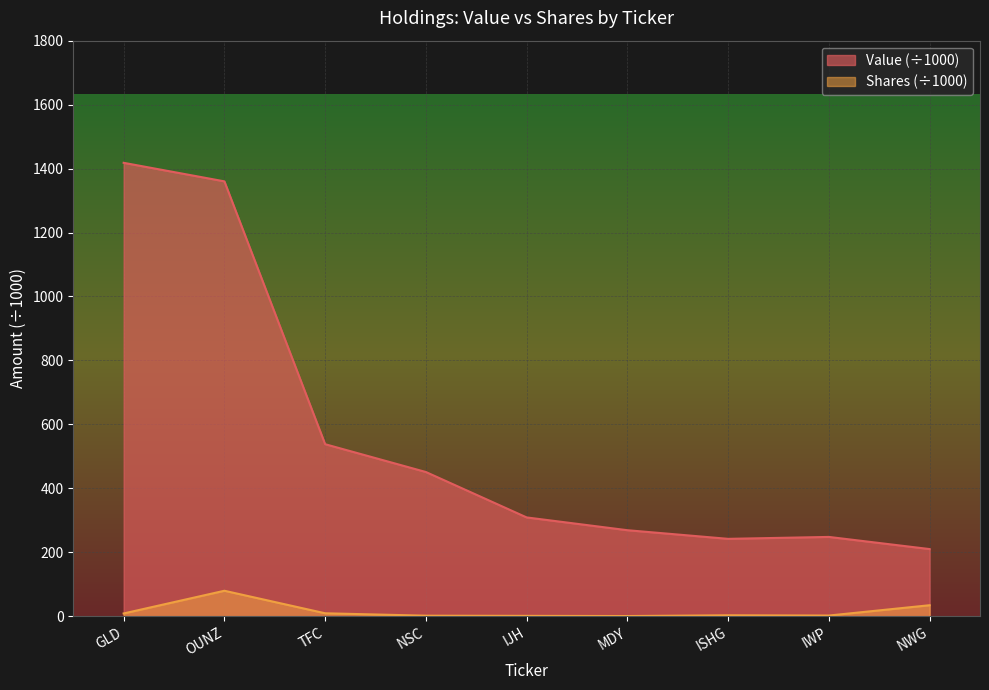

What position from the left is GLD?

1